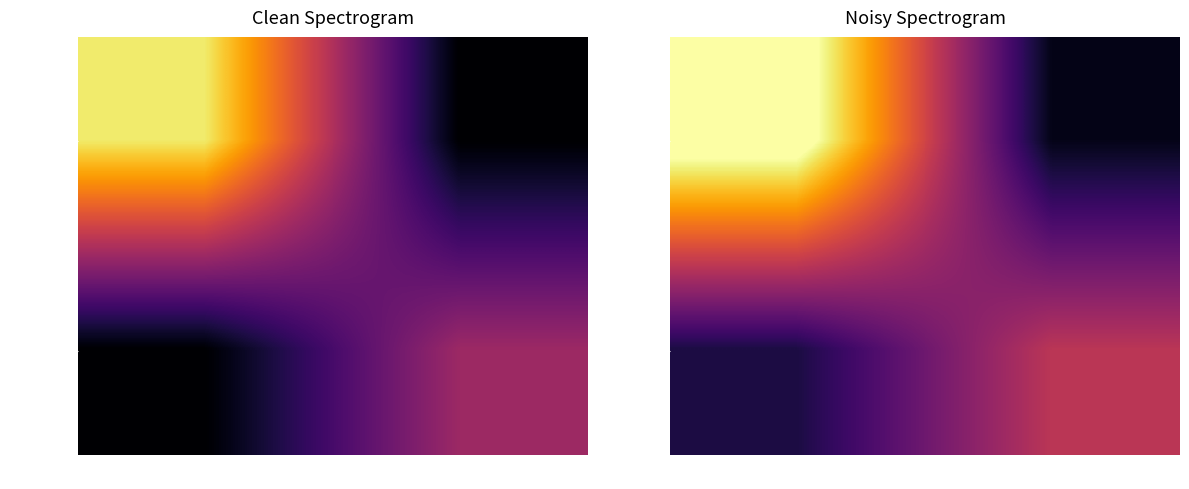

How many data points in e45636fa… are less than 97?

1